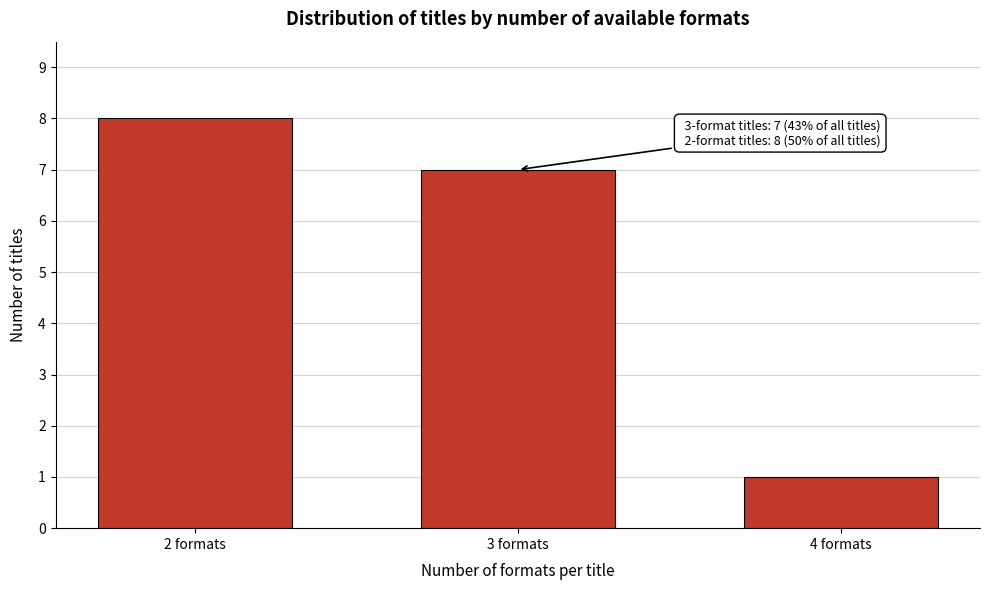

Reading left to right, transcribe all the data shown in this chart.

8	7	1